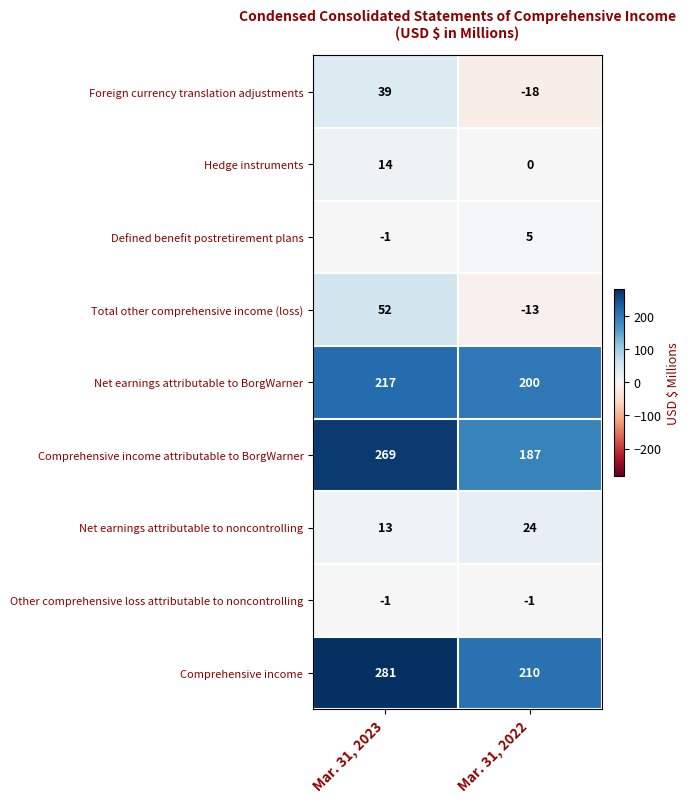

Reading left to right, transcribe all the data shown in this chart.

Foreign currency translation adjustments: Mar. 31, 2023=39	Mar. 31, 2022=-18
Hedge instruments: Mar. 31, 2023=14	Mar. 31, 2022=0
Defined benefit postretirement plans: Mar. 31, 2023=-1	Mar. 31, 2022=5
Total other comprehensive income (loss): Mar. 31, 2023=52	Mar. 31, 2022=-13
Net earnings attributable to BorgWarner: Mar. 31, 2023=217	Mar. 31, 2022=200
Comprehensive income attributable to BorgWarner: Mar. 31, 2023=269	Mar. 31, 2022=187
Net earnings attributable to noncontrolling: Mar. 31, 2023=13	Mar. 31, 2022=24
Other comprehensive loss attributable to noncontrolling: Mar. 31, 2023=-1	Mar. 31, 2022=-1
Comprehensive income: Mar. 31, 2023=281	Mar. 31, 2022=210